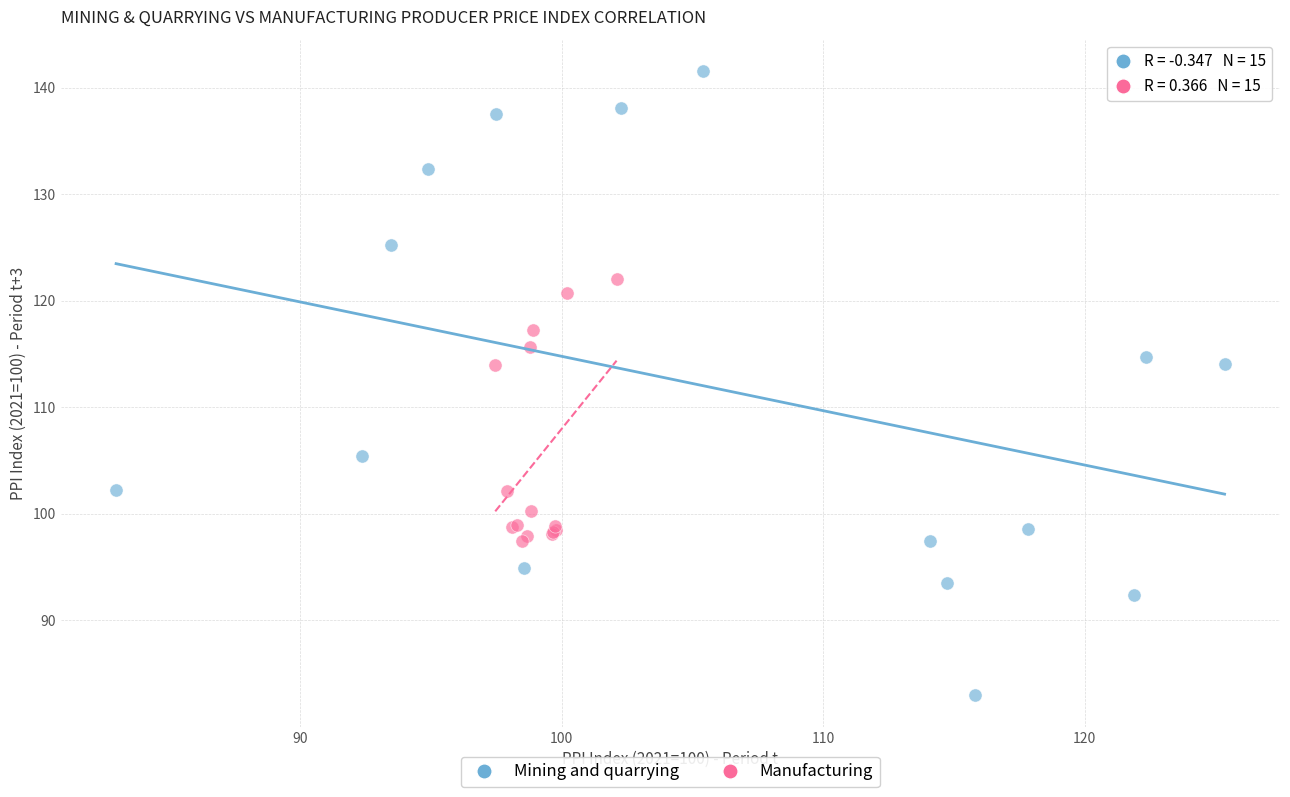

Which series contains the lowest Y value?

Mining and quarrying